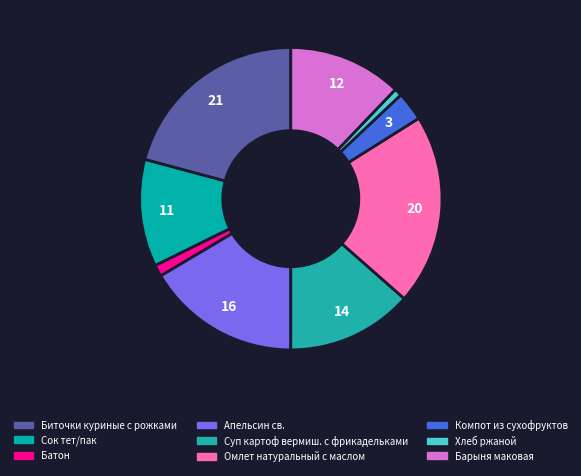

Does Биточки куриные с рожками account for over 50% of the chart?

No